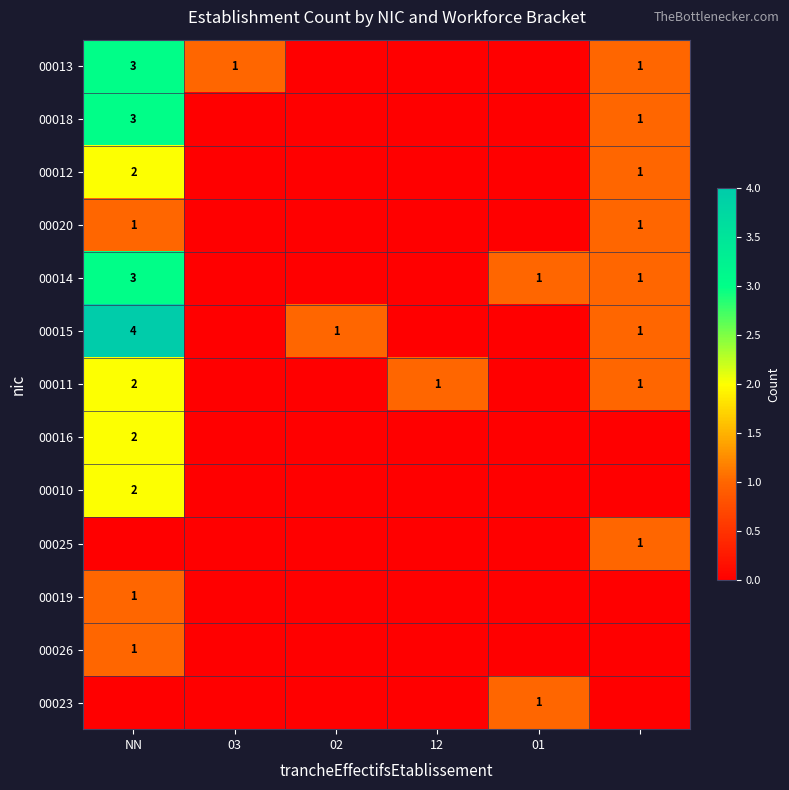

The value of 00010 at NN is 2. True or false?

True